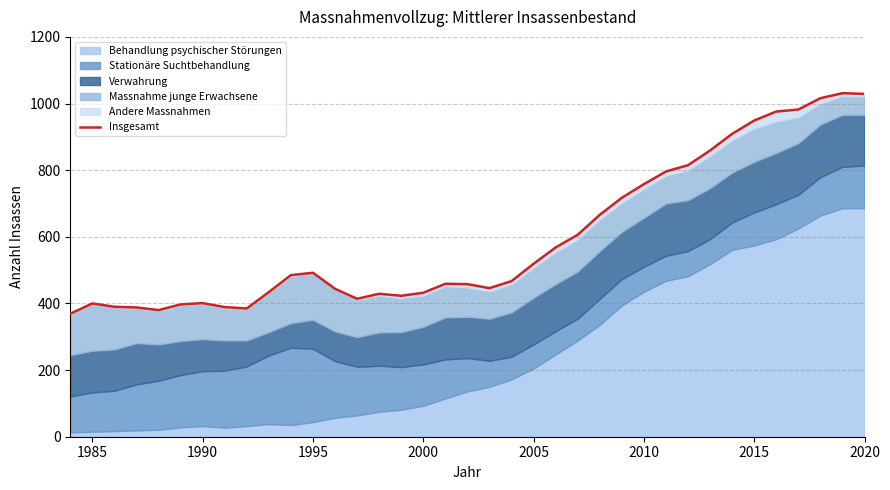

The Insgesamt series shows 432 at 2000. True or false?

True